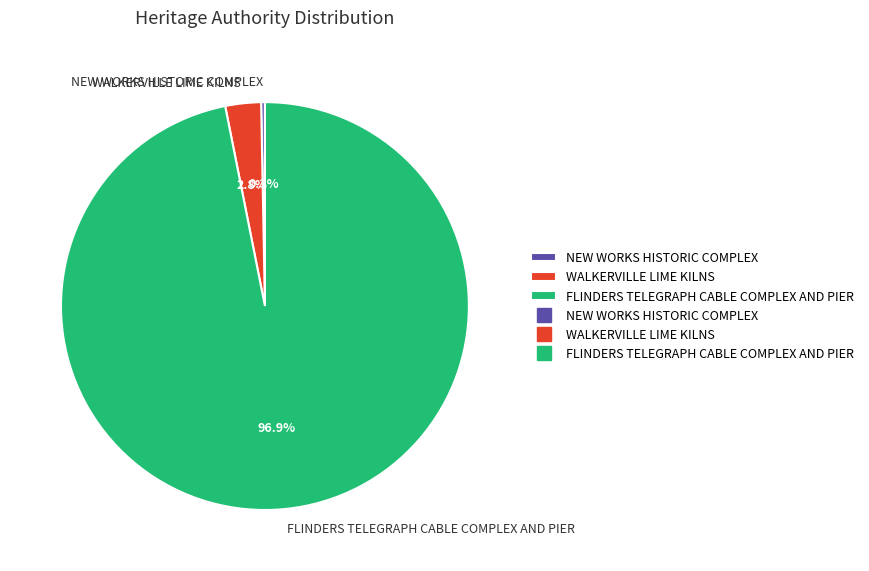

To the nearest percent, what is the combined percentage of WALKERVILLE LIME KILNS and FLINDERS TELEGRAPH CABLE COMPLEX AND PIER?

100%